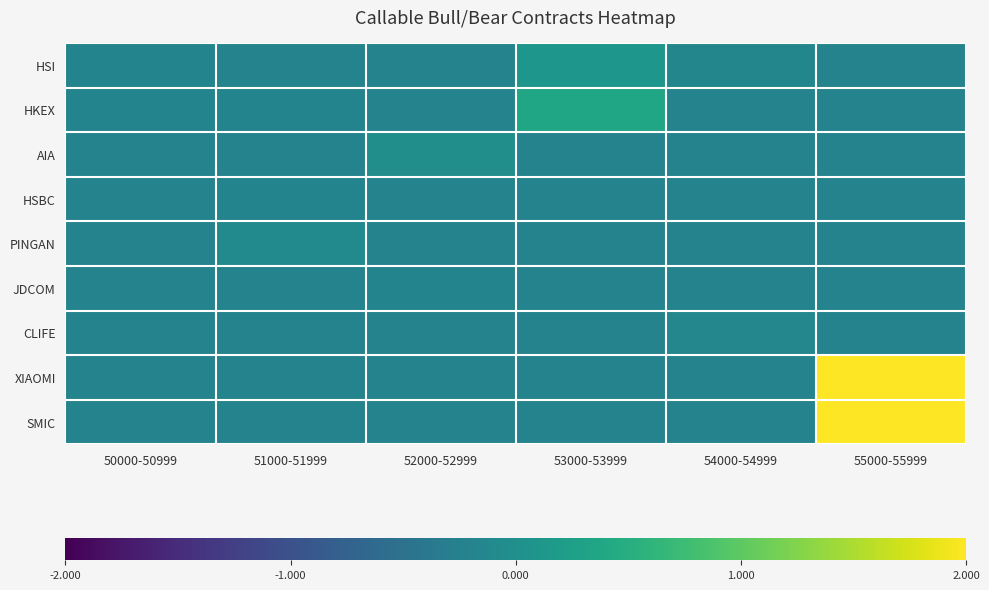

Which series has the largest total across all categories?

XIAOMI